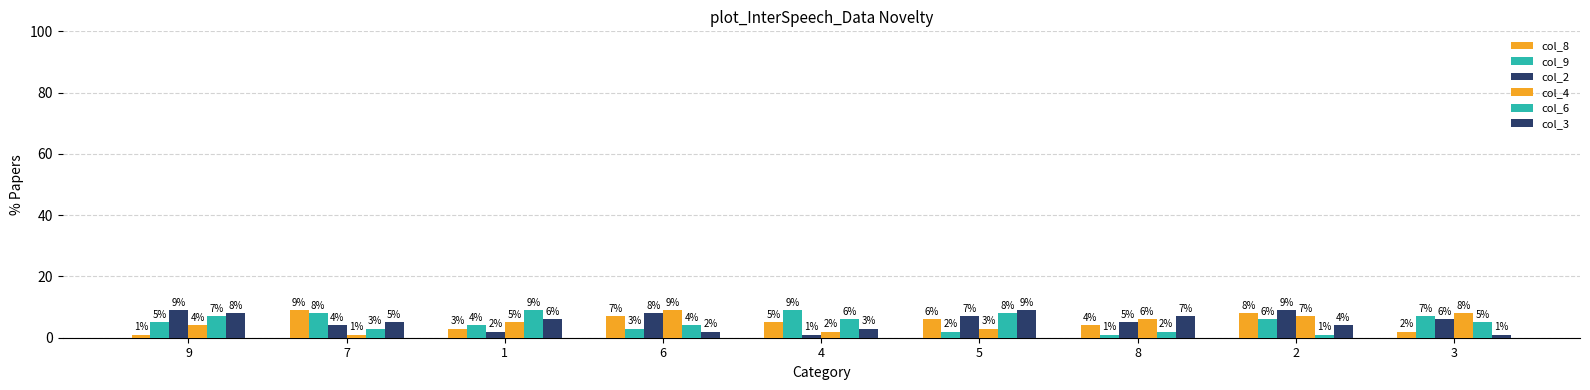

What is the label of the 3rd bar from the left?

1